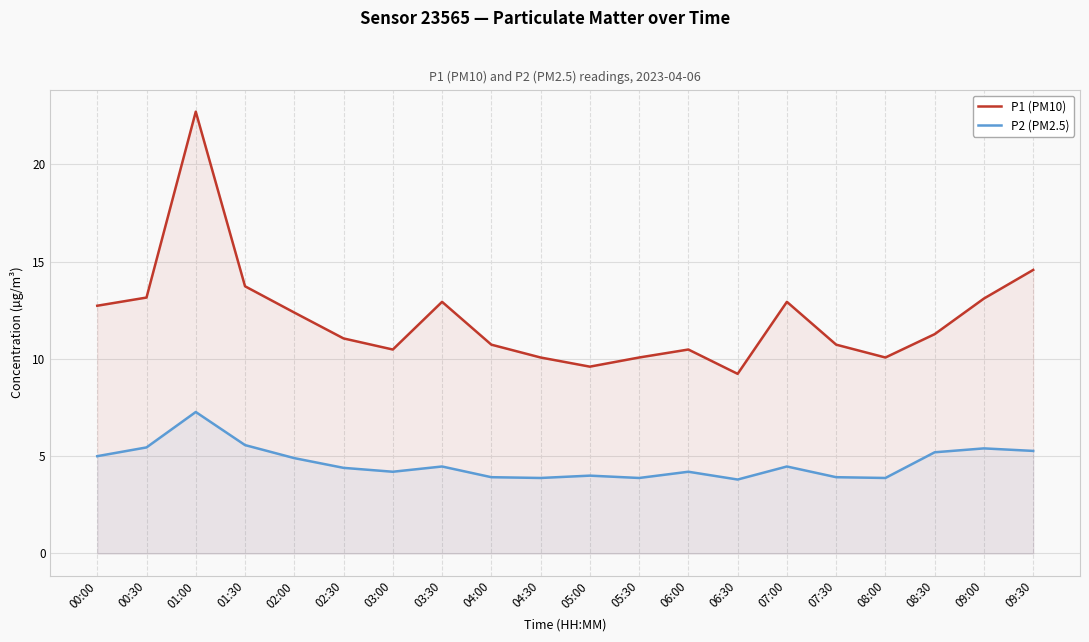

True or false: P1 (PM10) and P2 (PM2.5) cross at least once.

False